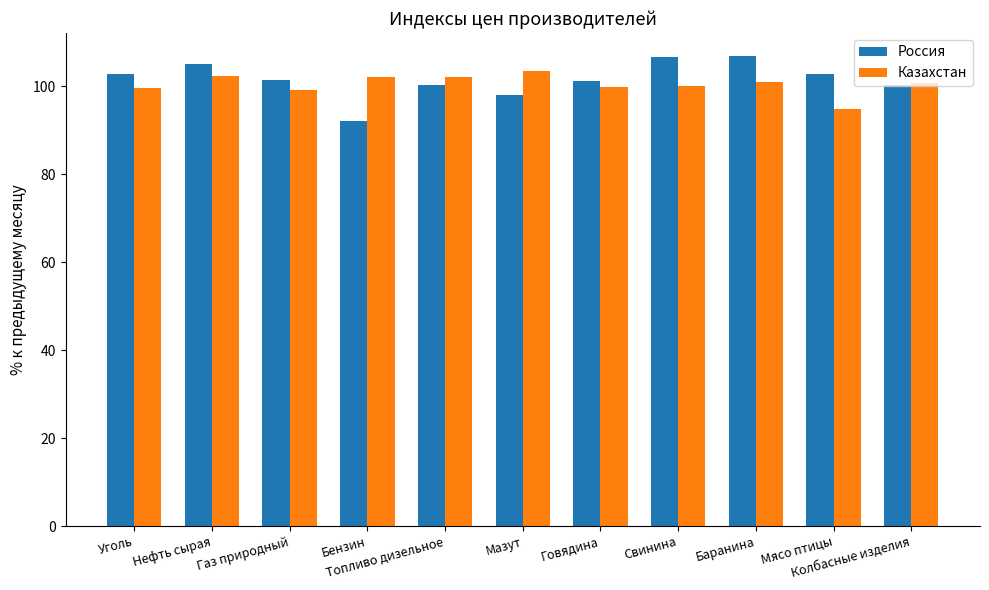

Count the number of categories in the chart.

11